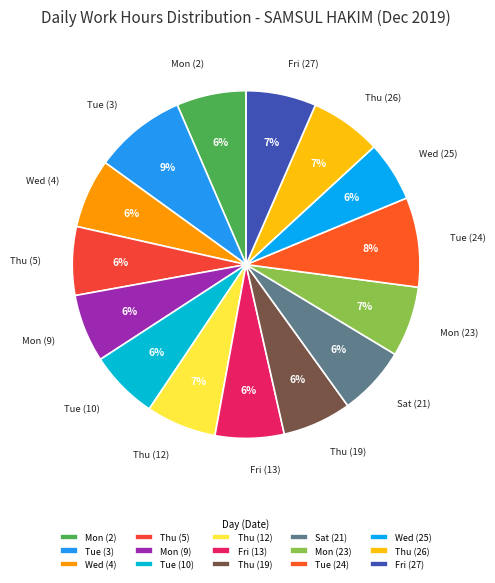

Approximately how many times larger is the value at Wed (4) compared to Thu (19)?

1.0